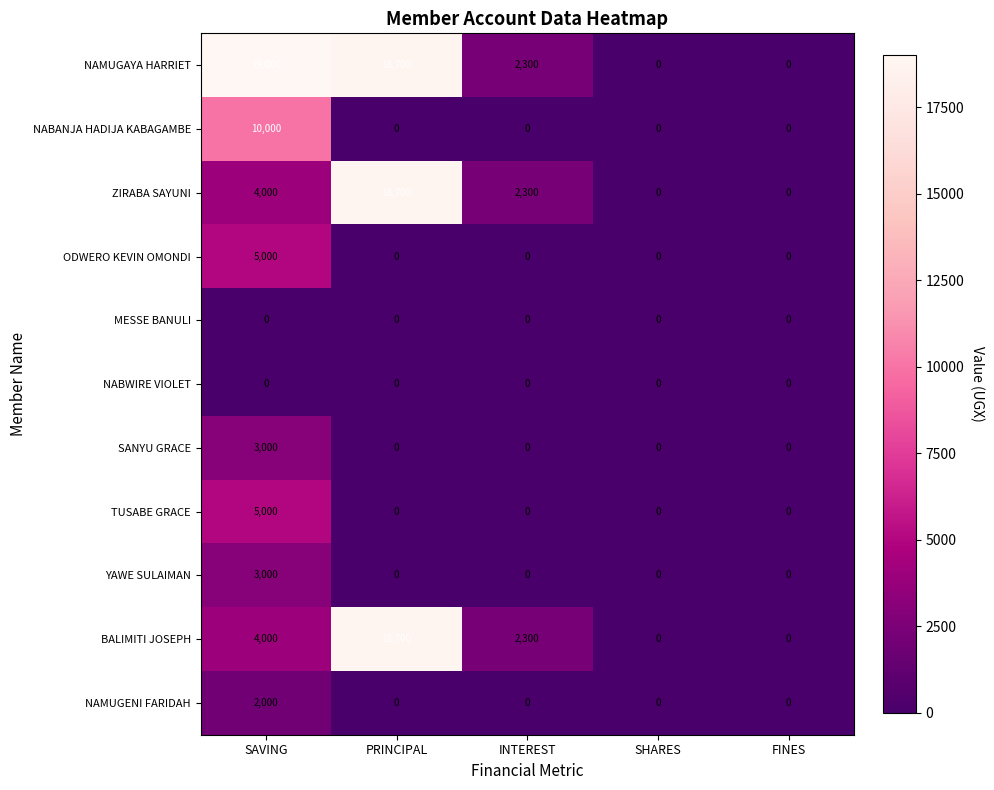

What is the difference between the maximum and second lowest values in the ZIRABA SAYUNI series?

18700